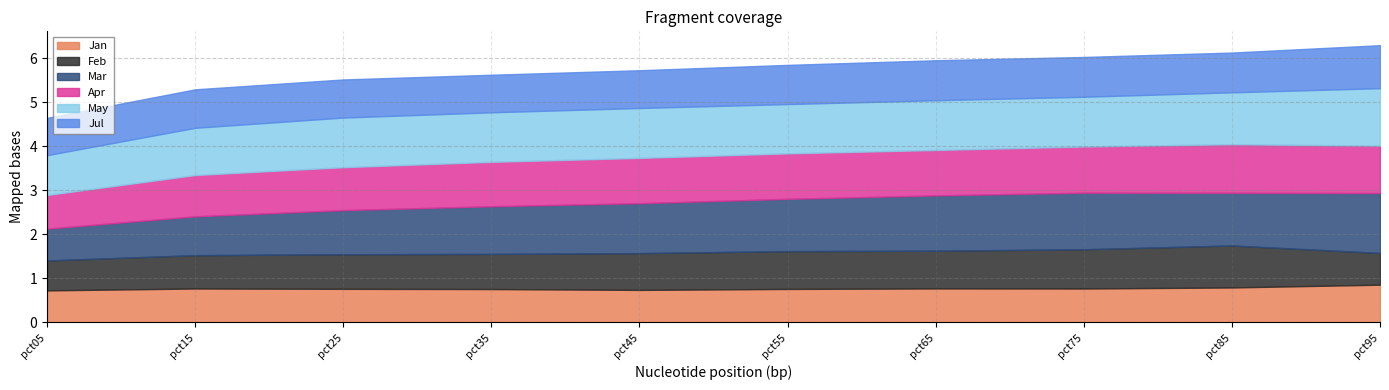

Which series has the largest total across all categories?

May